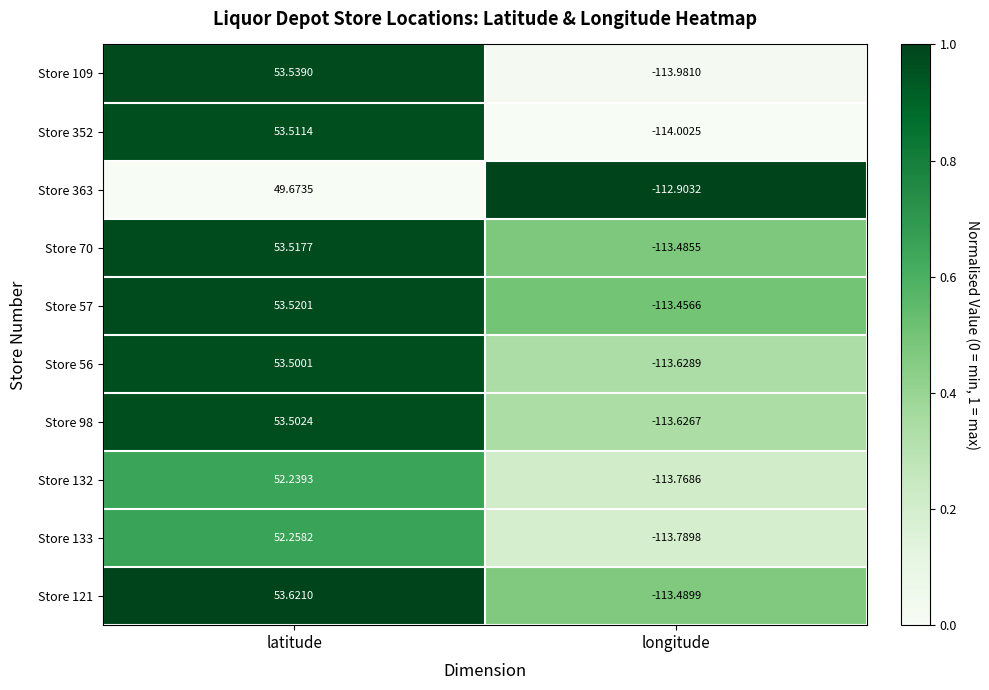

At which category is the sum across all series the highest?

latitude